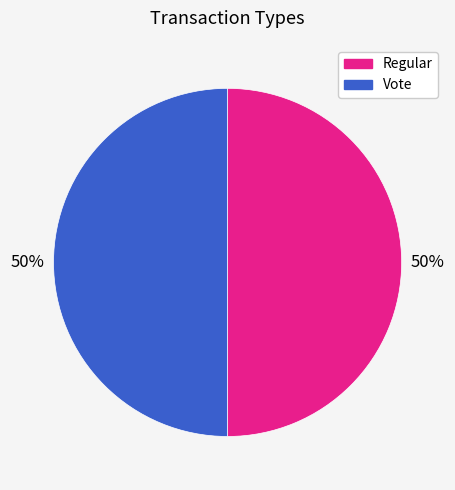

Combined, do Regular and Vote account for over 50%?

Yes